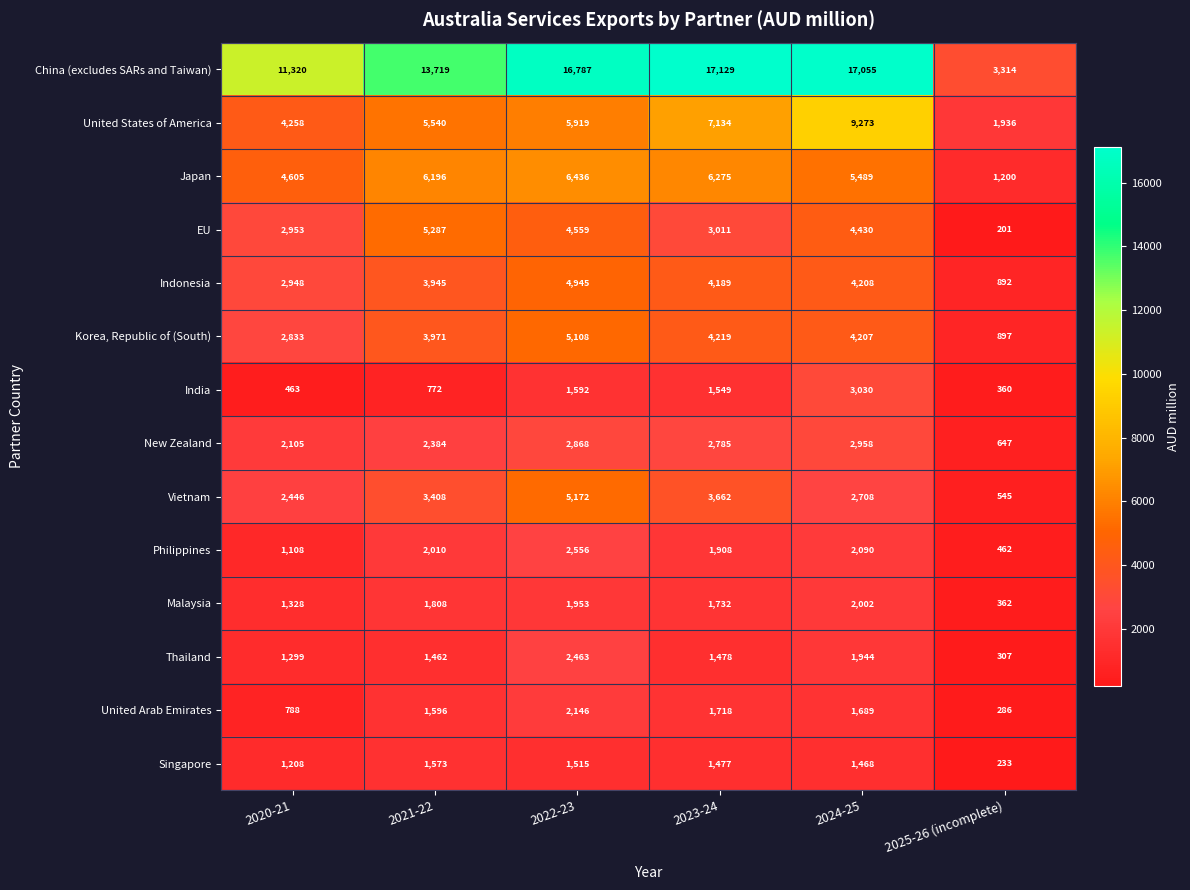

How many distinct data groups are displayed?

14